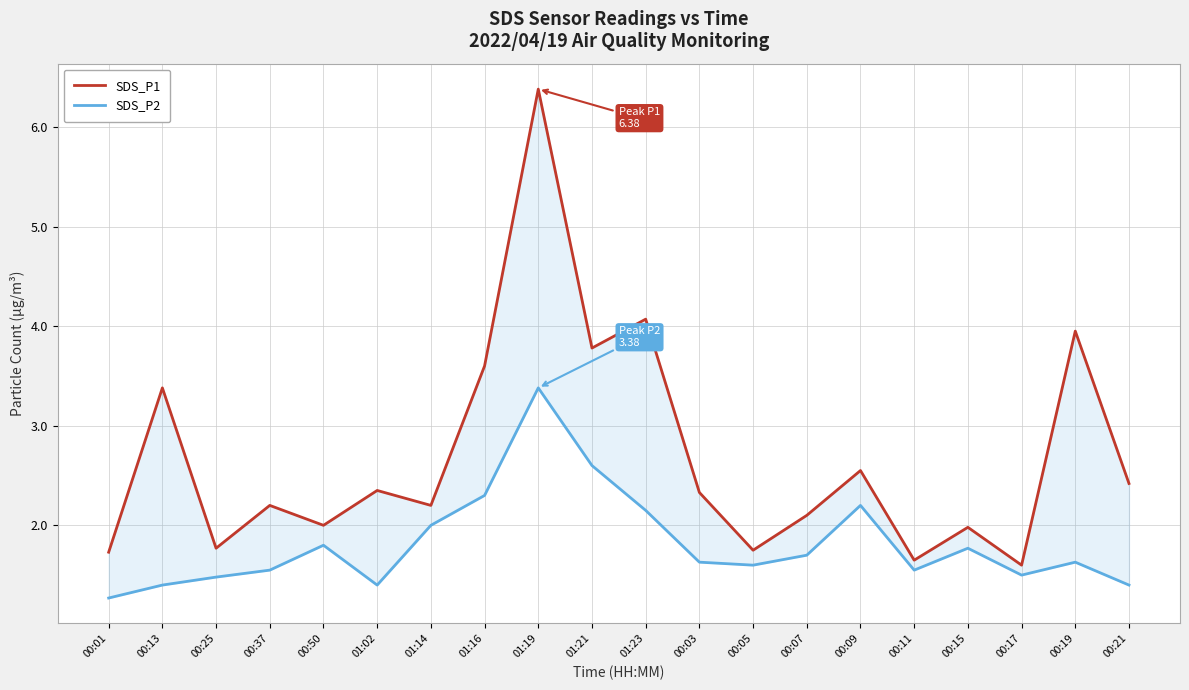

What is the difference between the second highest and minimum values in the SDS_P2 series?

1.3